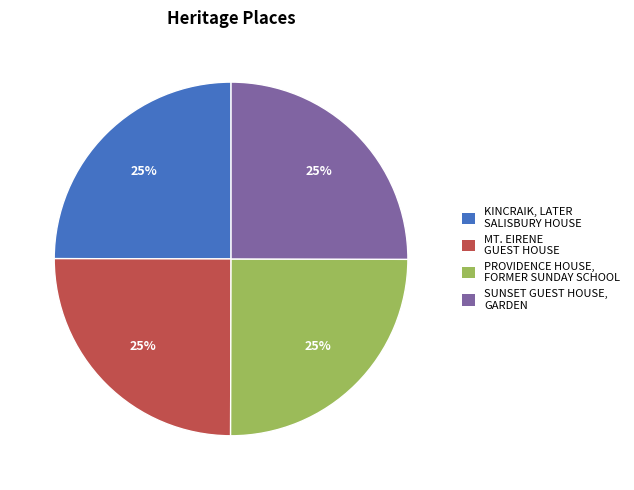

The KINCRAIK, LATER SALISBURY HOUSE slice represents 25% of the pie. True or false?

True